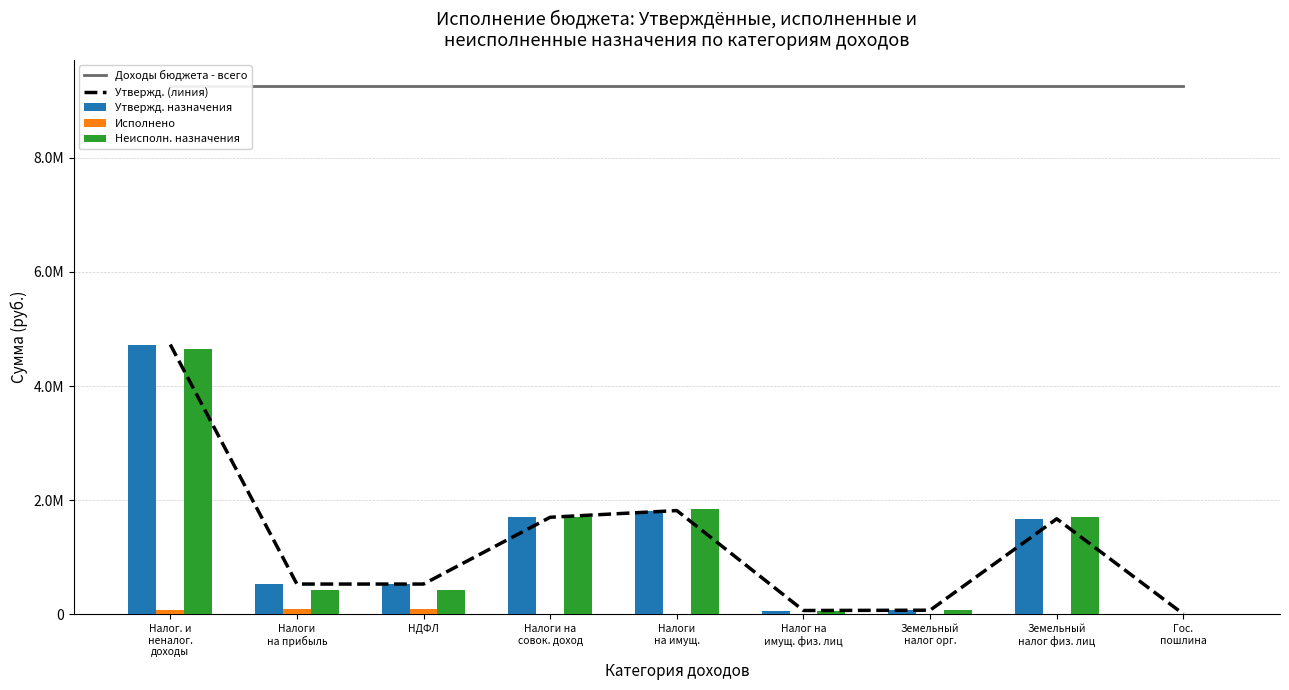

How many positive values does the Исполнено series have?

4